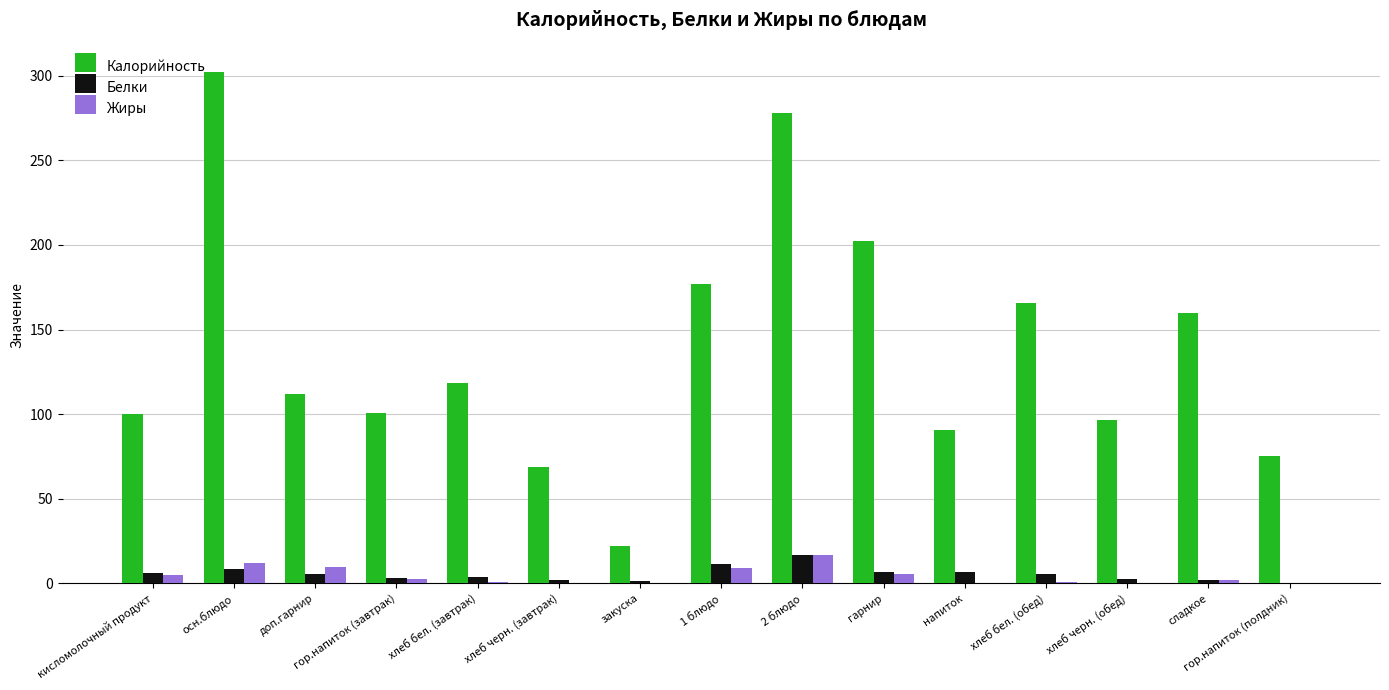

What value does the Калорийность series have at осн.блюдо?

302.0